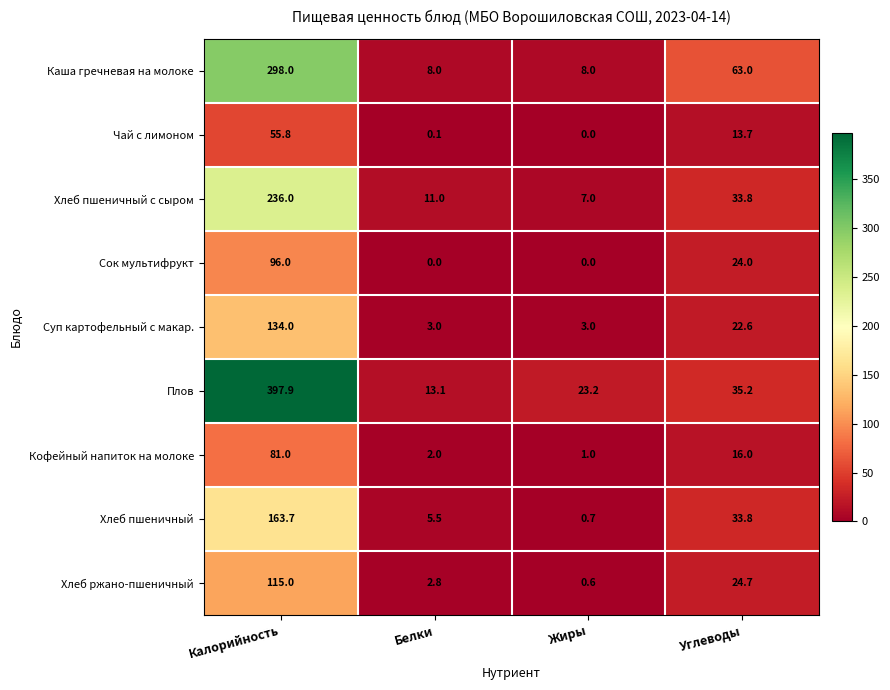

At how many categories does at least one series exceed 66?

1